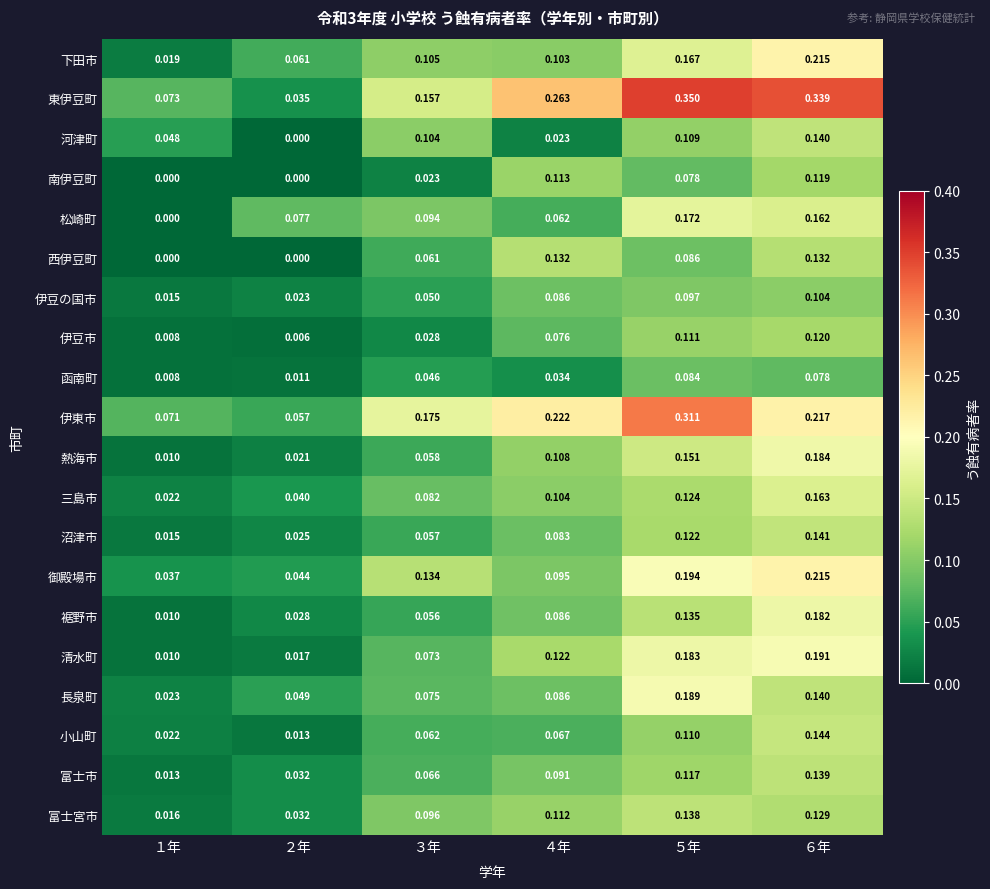

Which series has the largest total across all categories?

東伊豆町